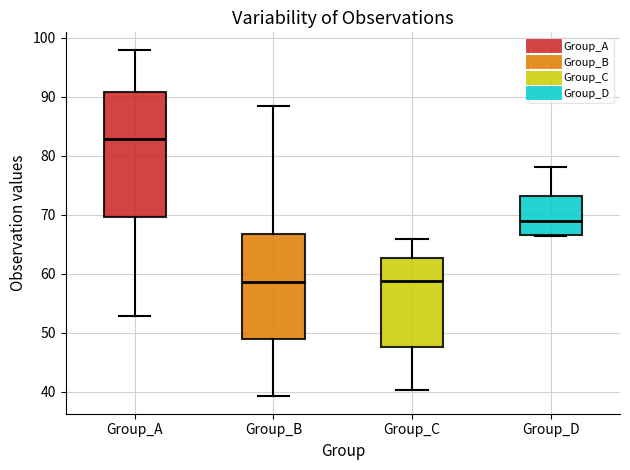

Reading left to right, transcribe this box plot: for each box, give where its median line is, the range the box spans, and where its two whiskers end, as read against the y-axis. The values are not printed on the chart, so give them approximately, as read against the axis.

Group_A: median 83, box 70 to 91, whiskers 53 to 98
Group_B: median 59, box 49 to 67, whiskers 39 to 88
Group_C: median 59, box 48 to 63, whiskers 40 to 66
Group_D: median 69, box 67 to 73, whiskers 66 to 78